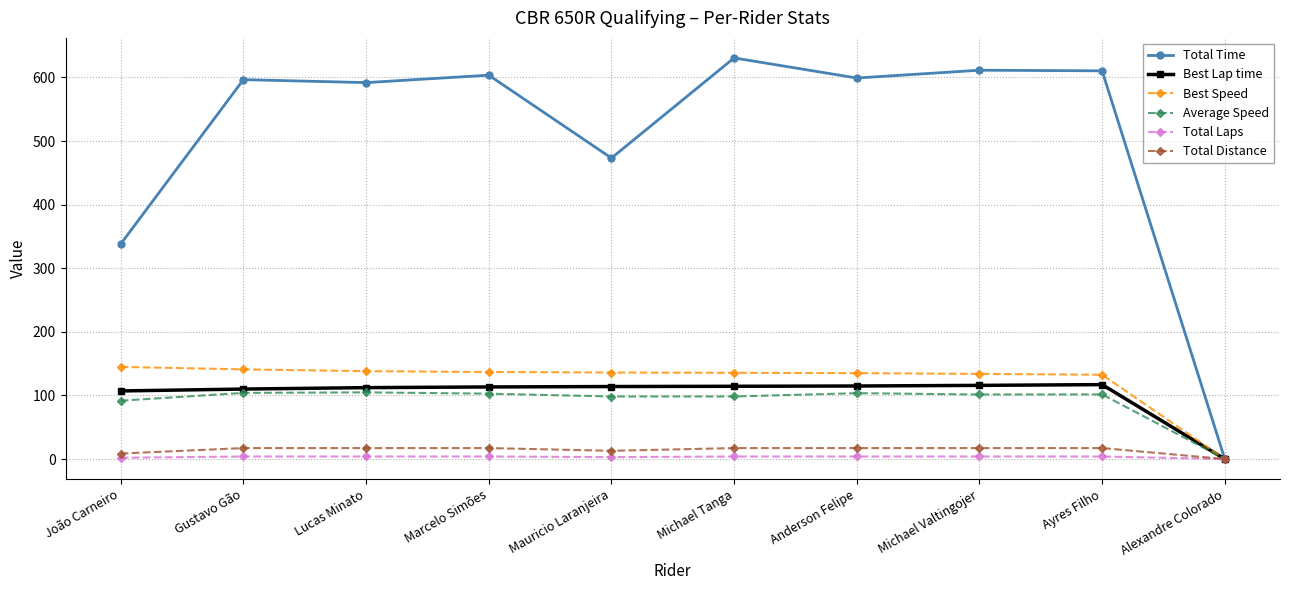

What is the value of the Average Speed point at the 8th from the left?

101.5